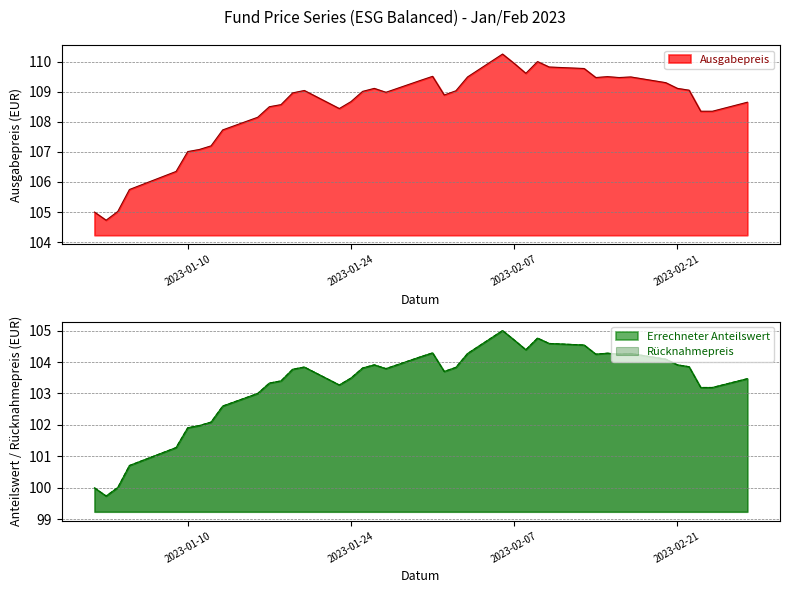

How many data points in Rücknahmepreis are above 103?

30